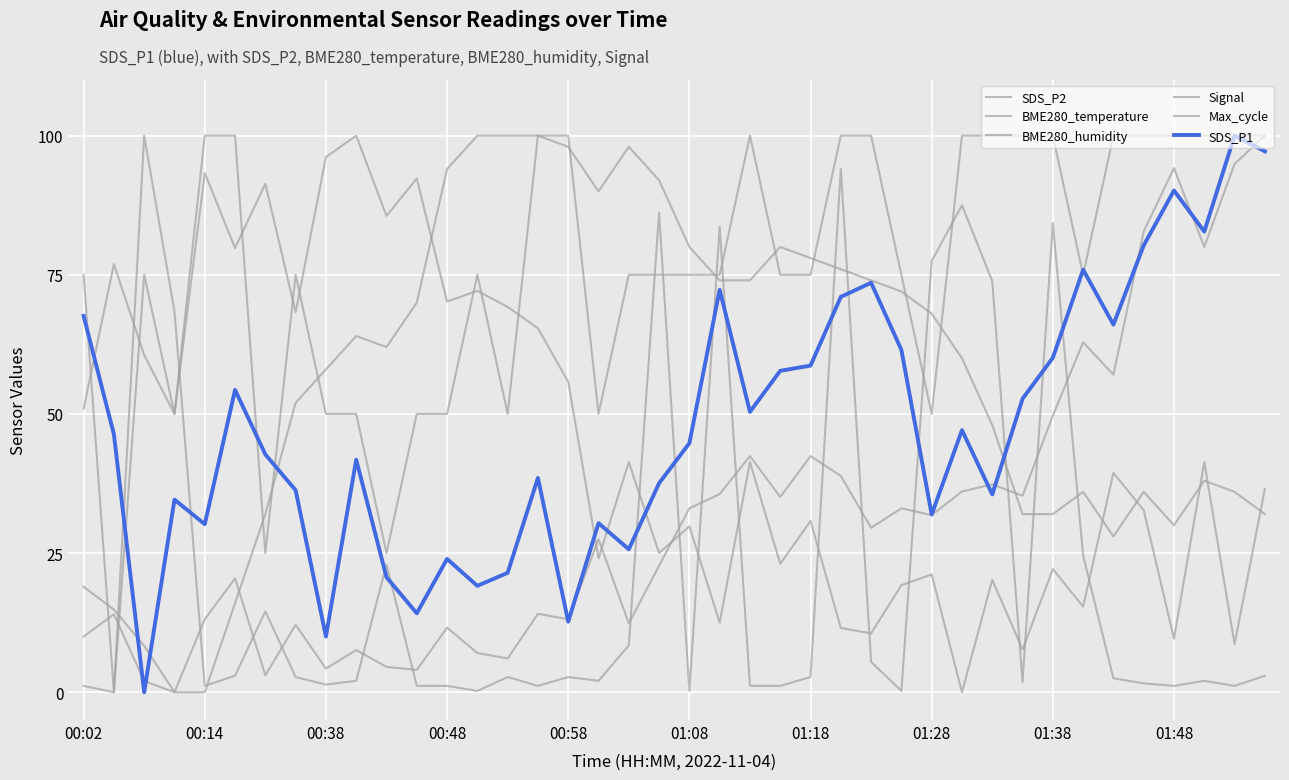

Is this an area chart (filled region under the line)?

No